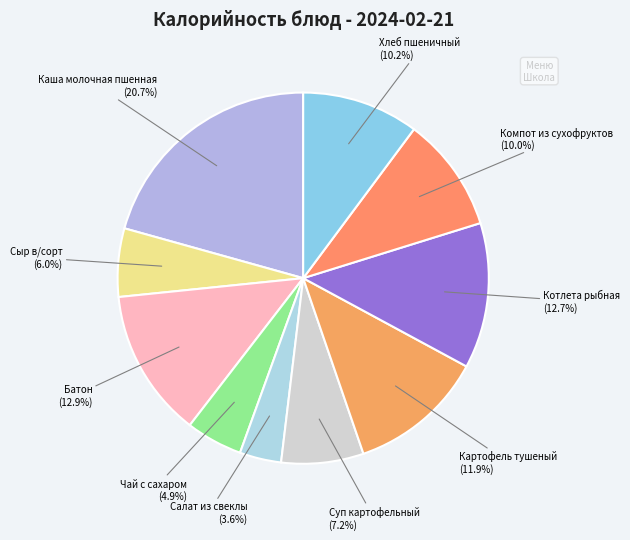

Count the number of slices in the pie.

10